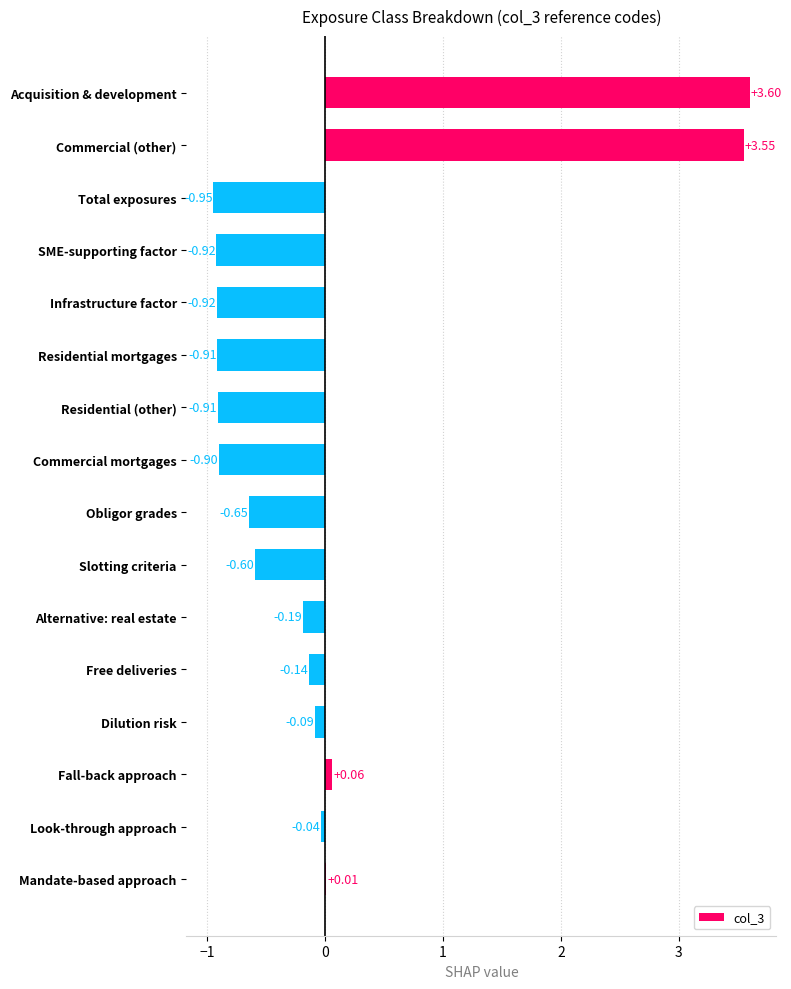

Which category has the highest value across all series?

Acquisition & development